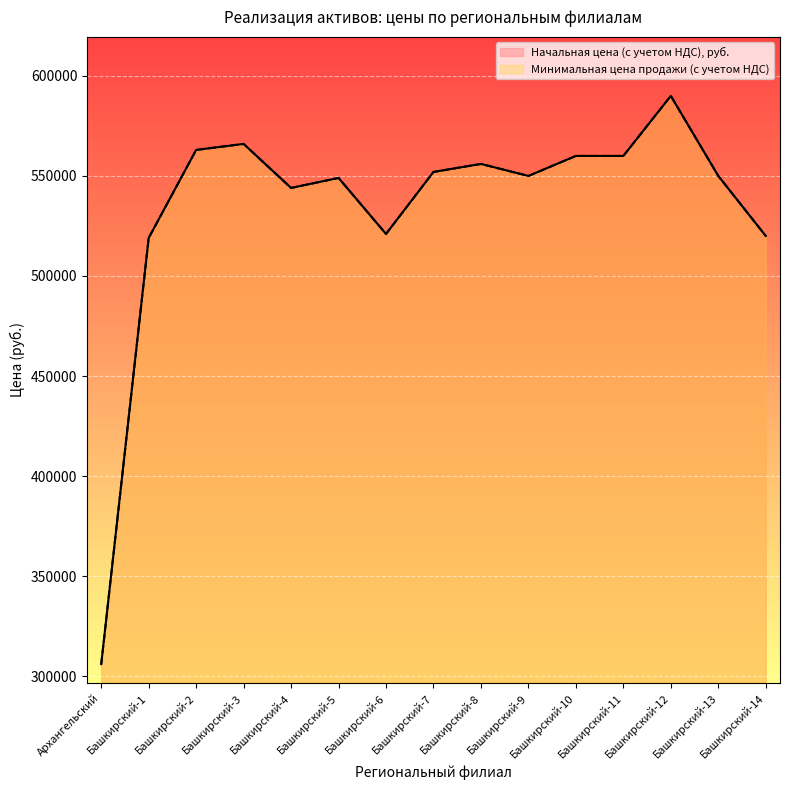

Reading left to right, what are all the values shown in this chart?

Начальная цена (с учетом НДС), руб.: Архангельский=306000	Башкирский-1=519000	Башкирский-2=563000	Башкирский-3=566000	Башкирский-4=544000	Башкирский-5=549000	Башкирский-6=521000	Башкирский-7=552000	Башкирский-8=556000	Башкирский-9=550000	Башкирский-10=560000	Башкирский-11=560000	Башкирский-12=590000	Башкирский-13=550000	Башкирский-14=520000
Минимальная цена продажи (с учетом НДС): Архангельский=306000	Башкирский-1=519000	Башкирский-2=563000	Башкирский-3=566000	Башкирский-4=544000	Башкирский-5=549000	Башкирский-6=521000	Башкирский-7=552000	Башкирский-8=556000	Башкирский-9=550000	Башкирский-10=560000	Башкирский-11=560000	Башкирский-12=590000	Башкирский-13=550000	Башкирский-14=520000